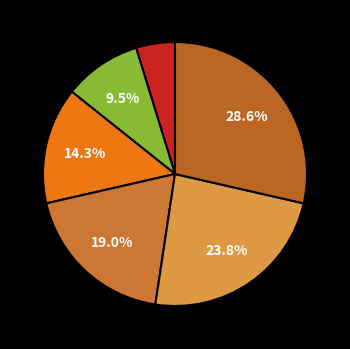

To the nearest percent, what is the average slice percentage?

17%